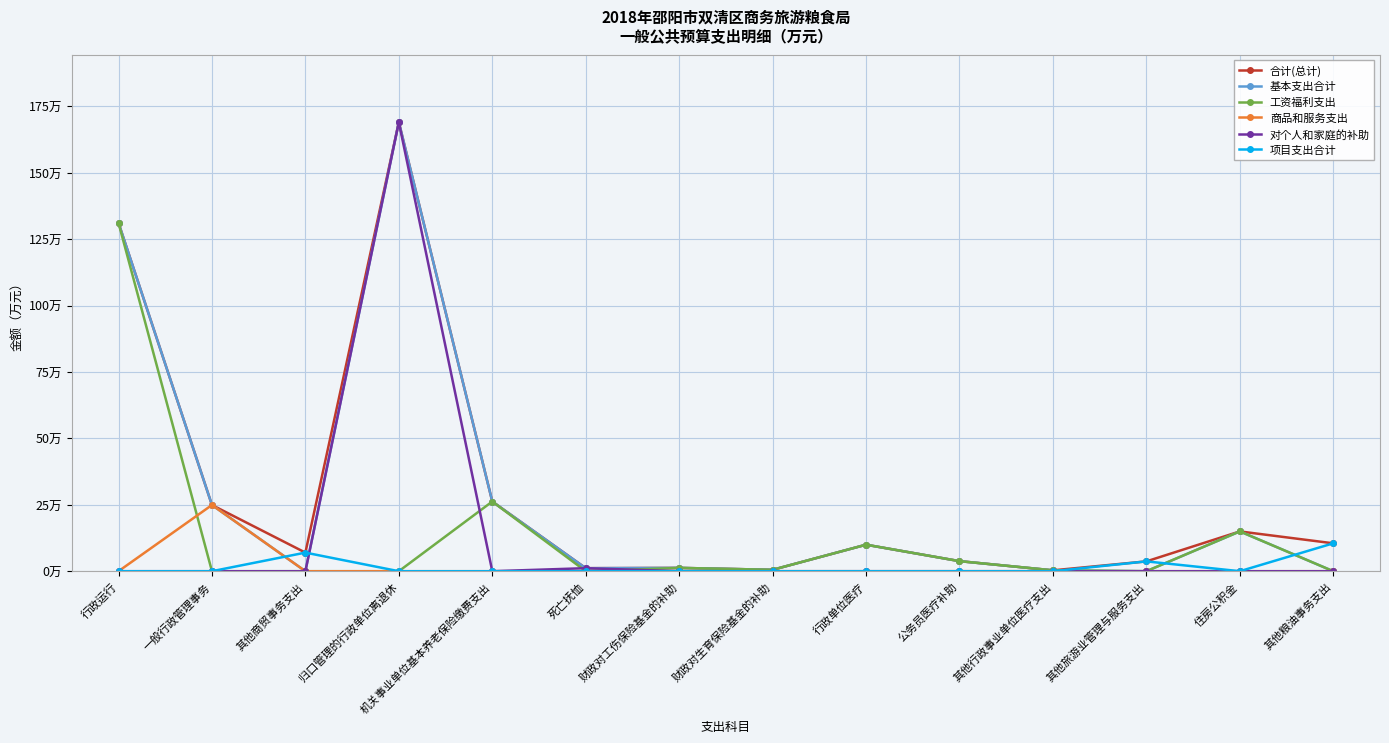

Where is 基本支出合计 nearest to the value 84?

行政运行